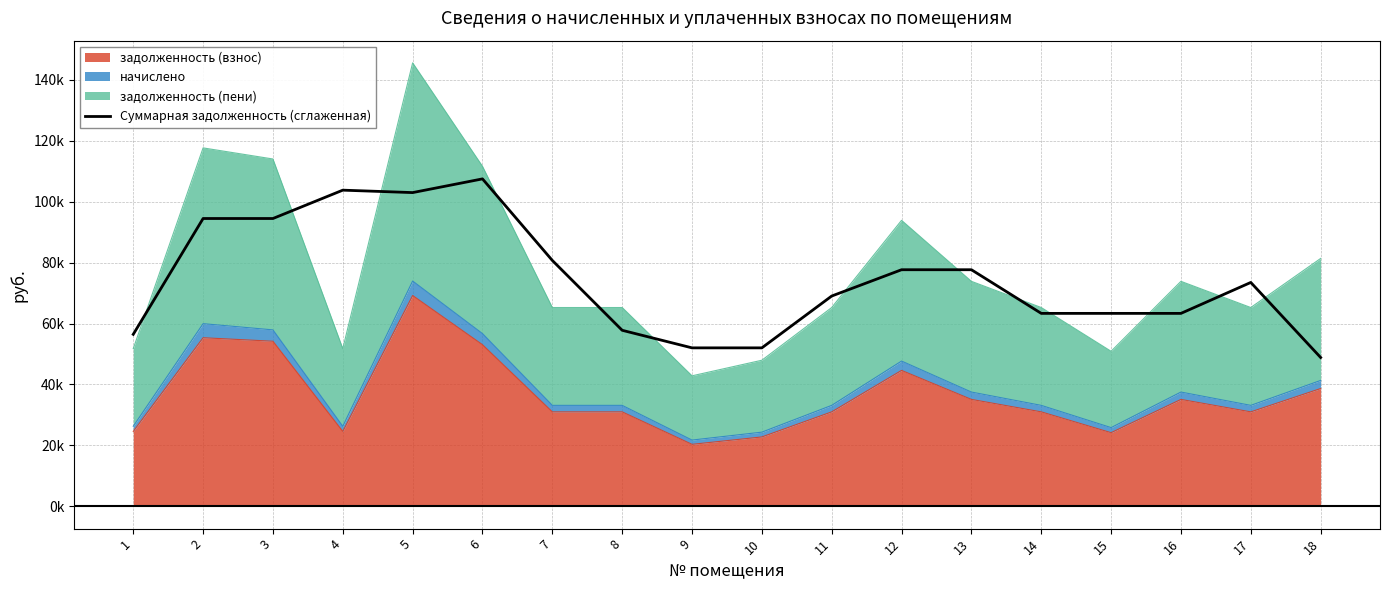

Reading left to right, extract all data points from this chart.

56455.7	94443.6	94443.6	103741.6	102944.2	107439.0	80688.0	57779.4	52015.9	52015.9	69016.2	77643.3	77643.3	63325.3	63325.3	63325.3	73474.8	48862.3